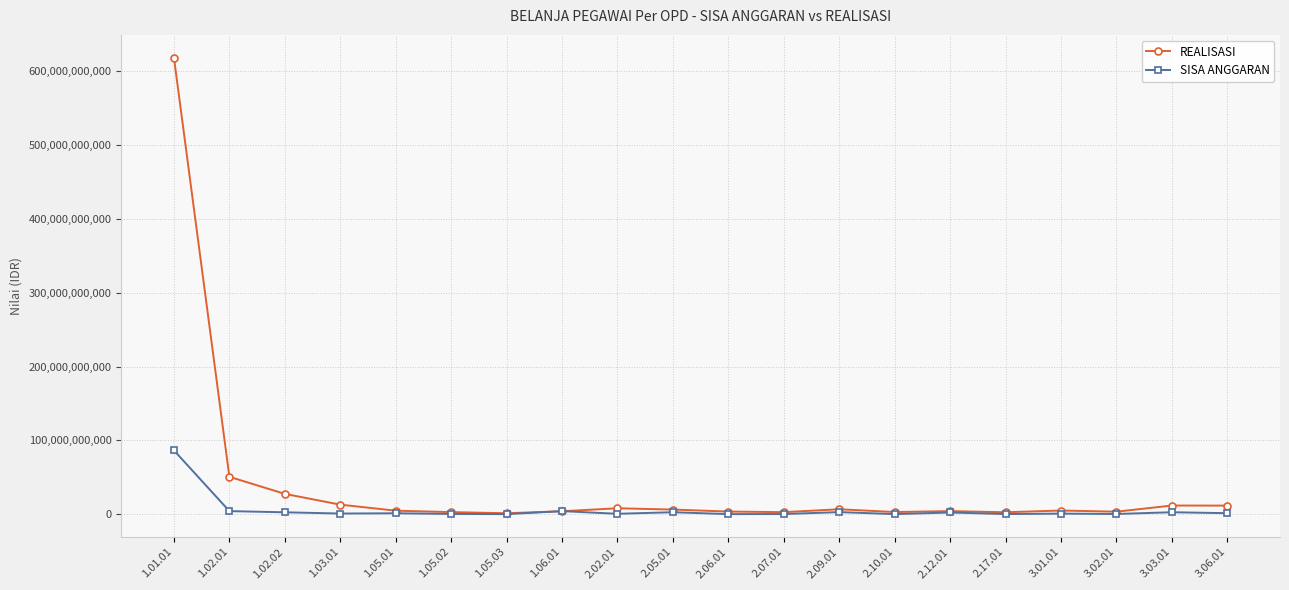

Which series has the largest total across all categories?

REALISASI